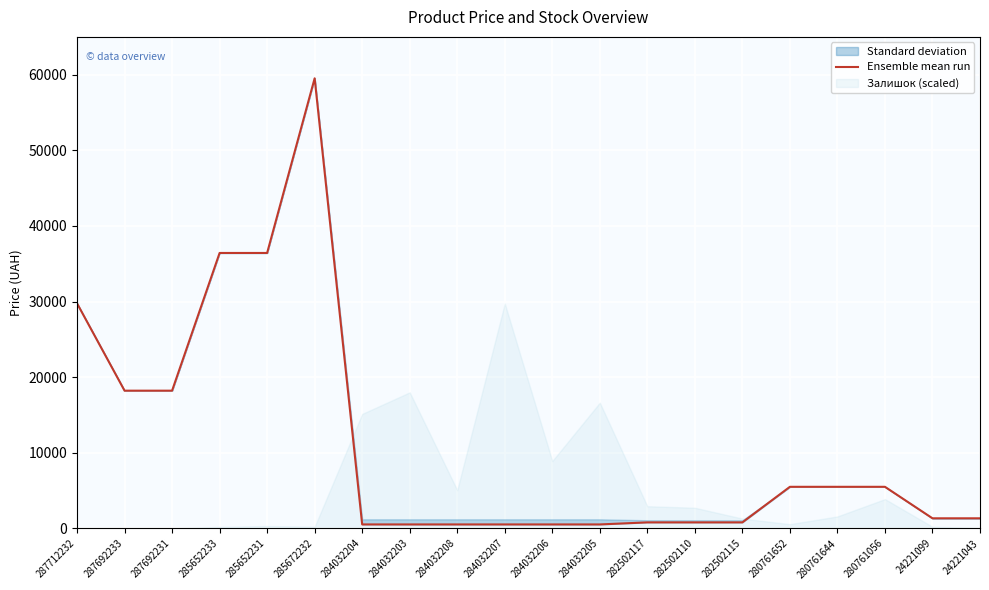

Reading left to right, extract all data points from this chart.

29761.5	18212.0	18212.0	36424.0	36424.0	59523.0	522.2	522.2	522.2	522.2	522.2	522.2	793.0	793.0	793.0	5497.3	5497.3	5497.3	1332.7	1332.7